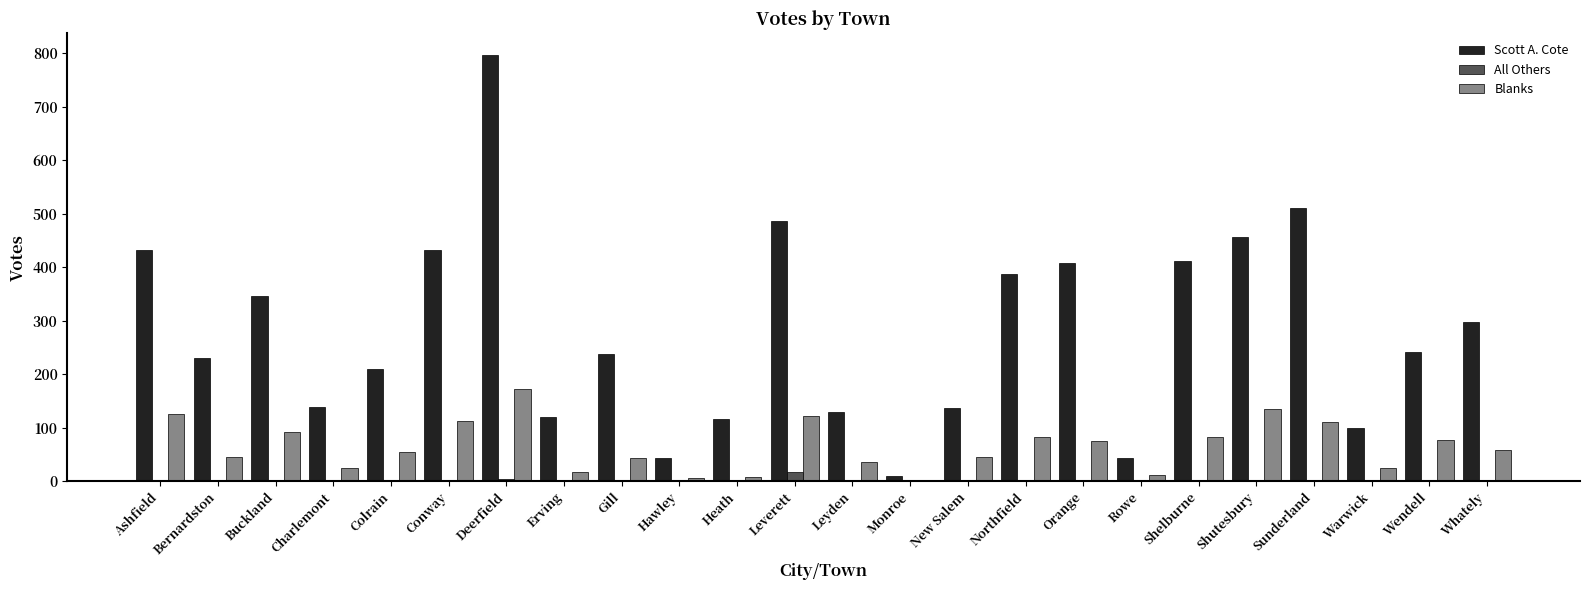

At which category is the sum across all series the highest?

Deerfield